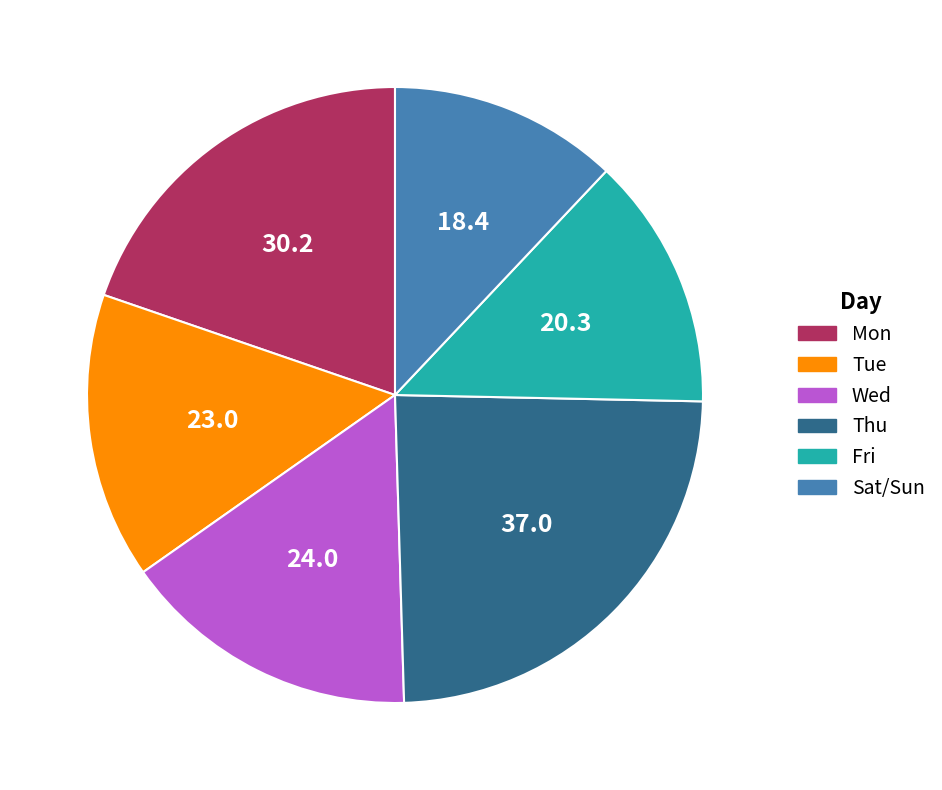

Is there a majority slice in this chart?

No